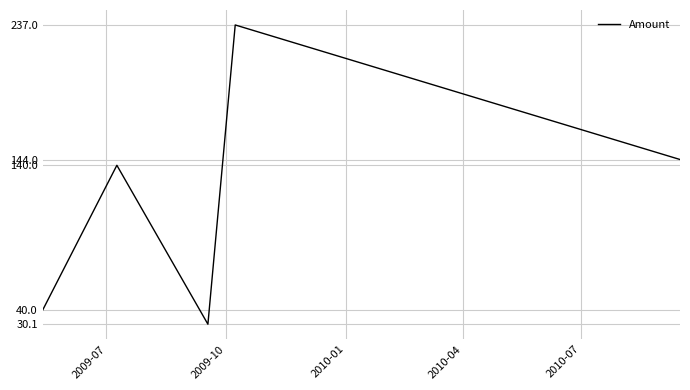

What is the average value?

118.2